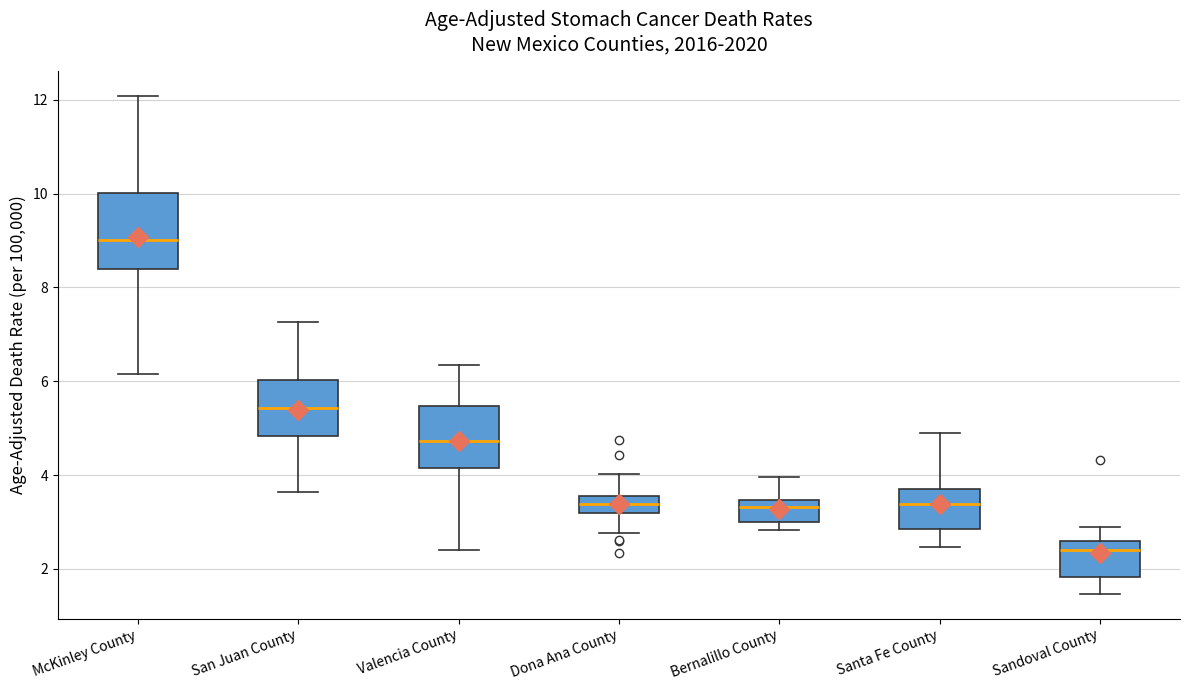

Which box has the lowest median line?

Sandoval County